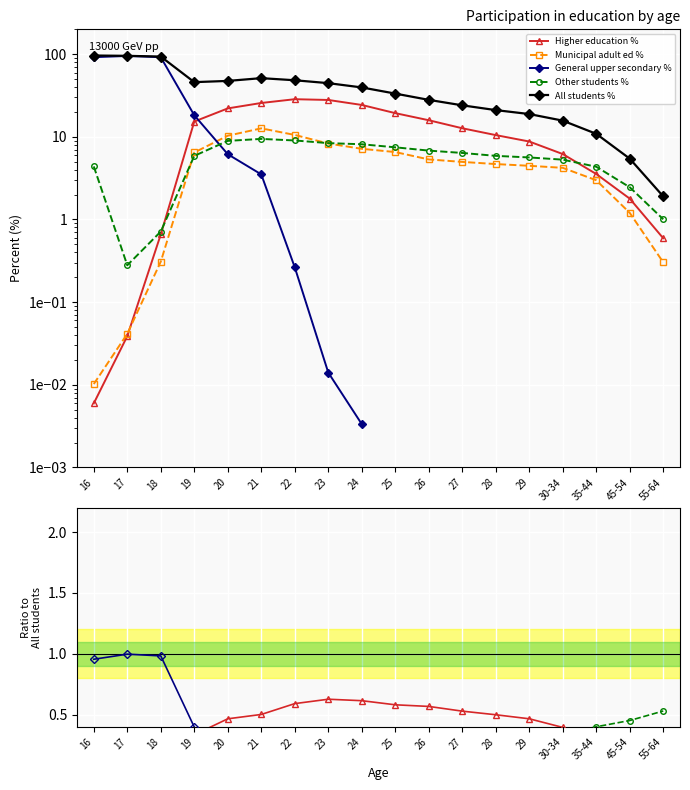

What is the label of the 5th point from the left?

20